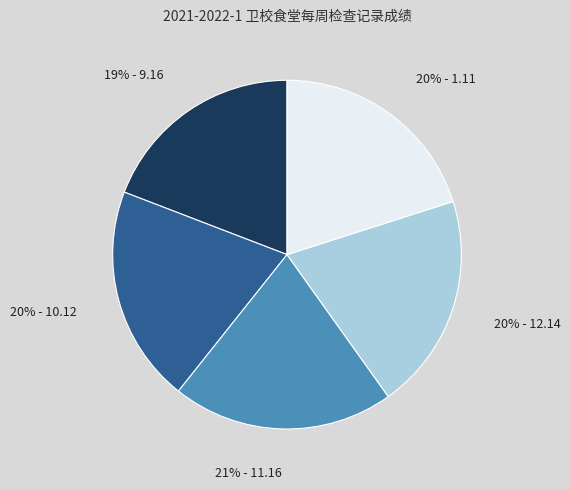

To the nearest percent, what is the average slice percentage?

20%